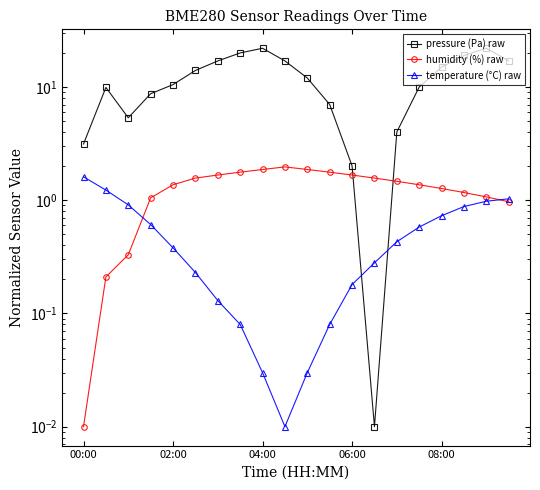

Which series changed the most between 13 and 19?

pressure (Pa) raw